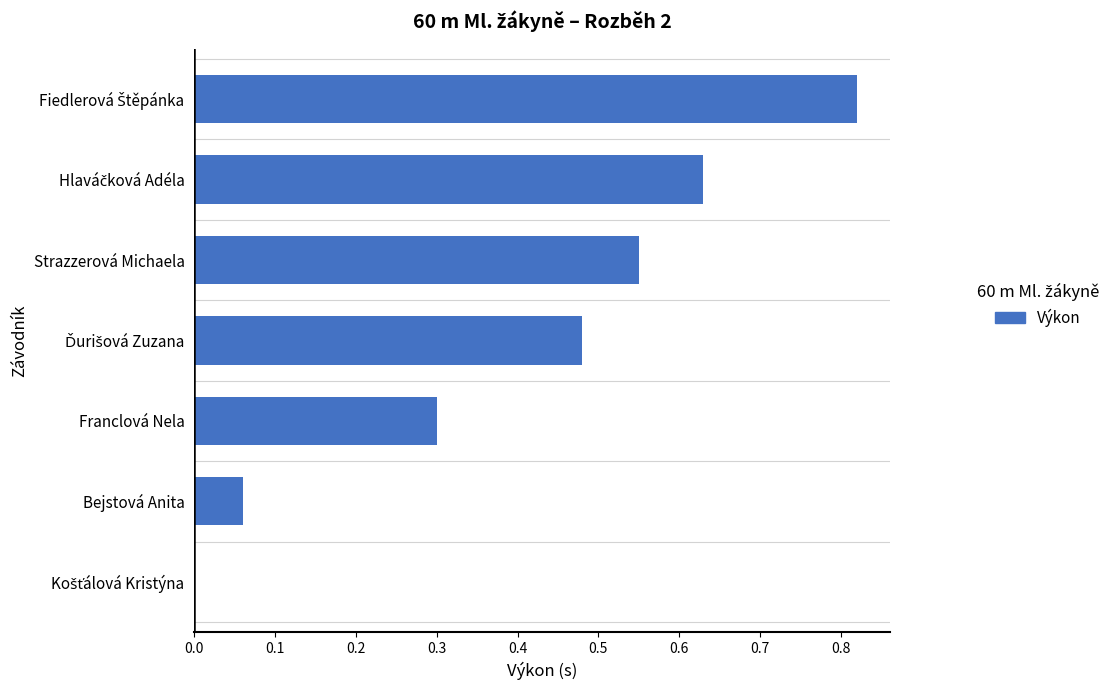

The chart shows a value of 0.0 at Bejstová Anita. True or false?

False